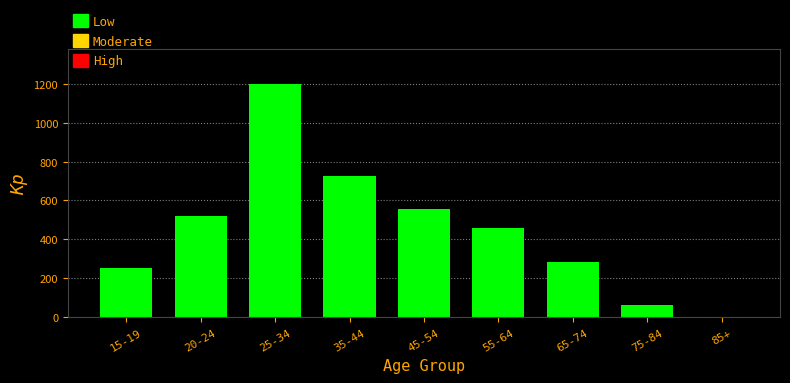

Reading right to left, transcribe all the data shown in this chart.

85+=0	75-84=65	65-74=286	55-64=461	45-54=555	35-44=726	25-34=1198	20-24=522	15-19=251